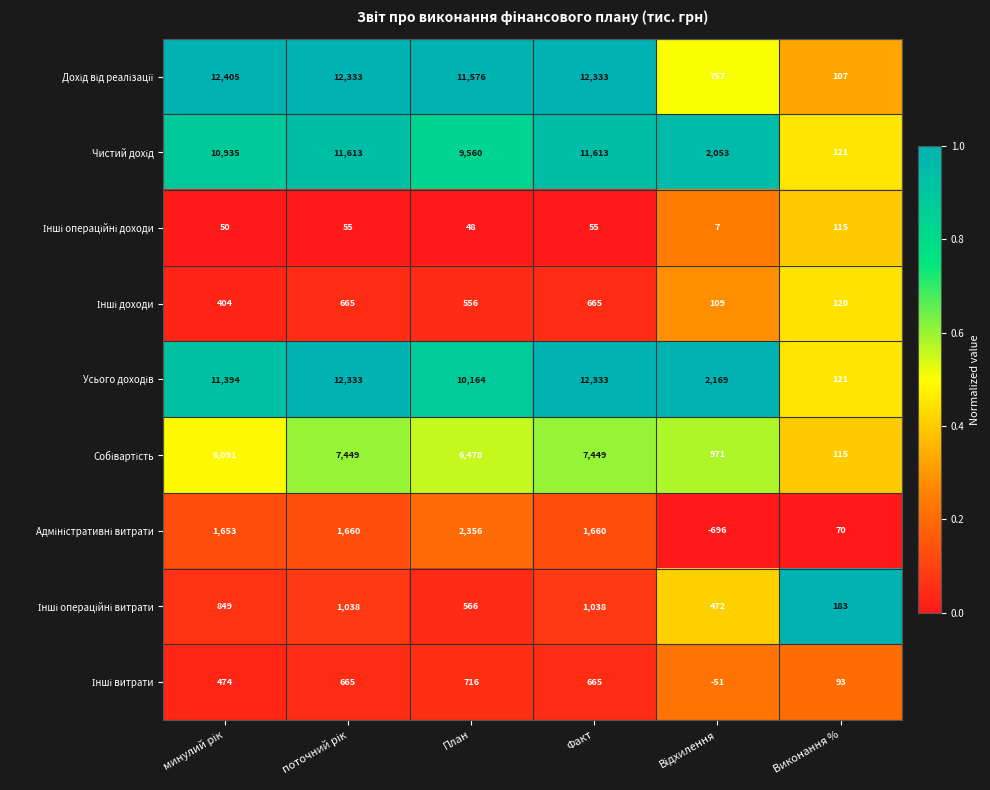

What is the spread (max minus min) of values at Факт?

12278